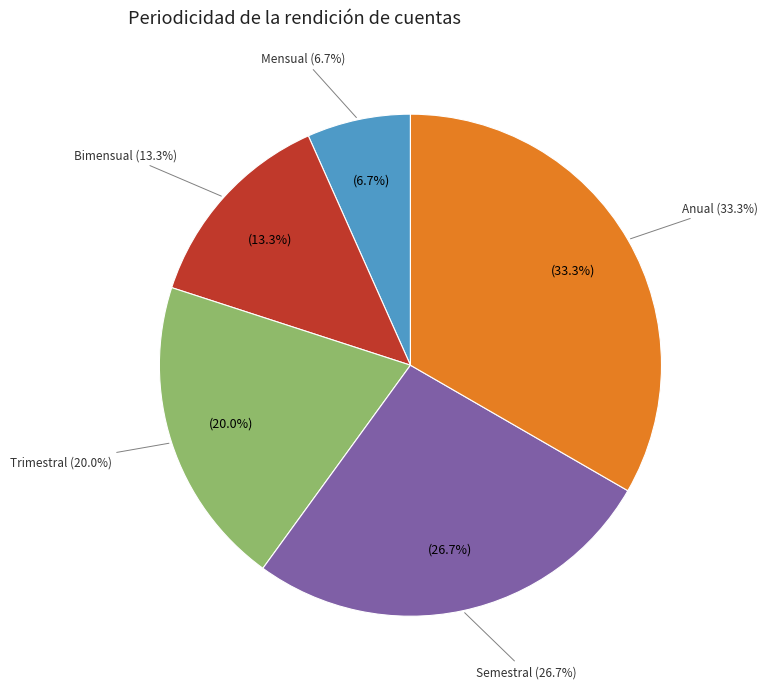

The Mensual slice represents 7% of the pie. True or false?

True